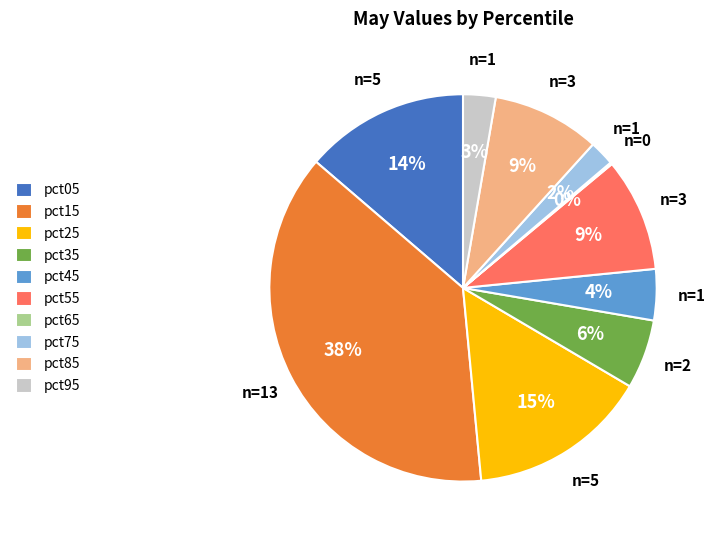

To the nearest percent, what is the difference between the largest and smallest slice percentages?

38%